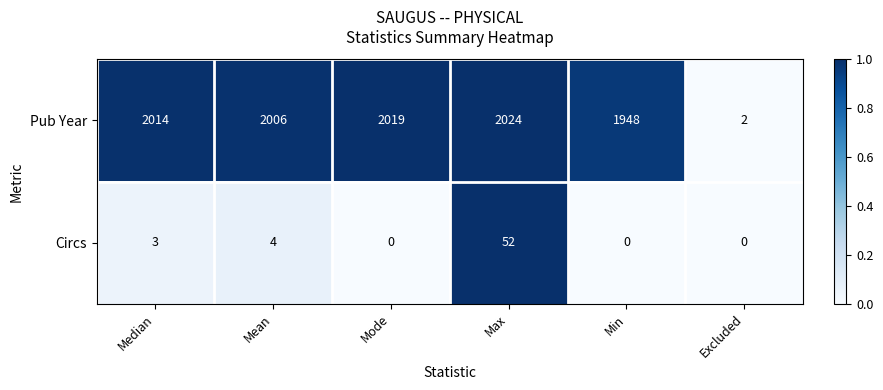

What is the sum of all Circs values?

59